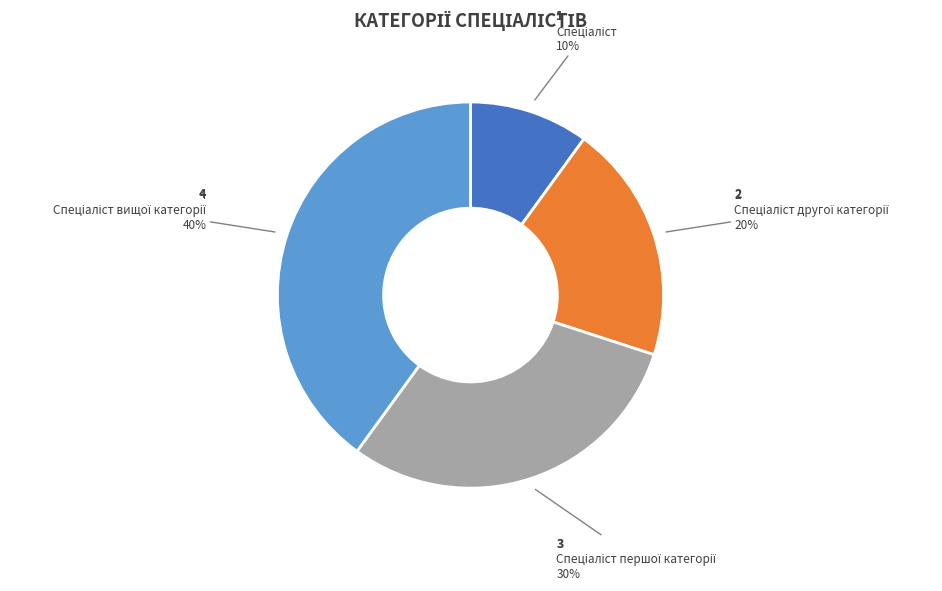

To the nearest percent, what is the average slice percentage?

25%